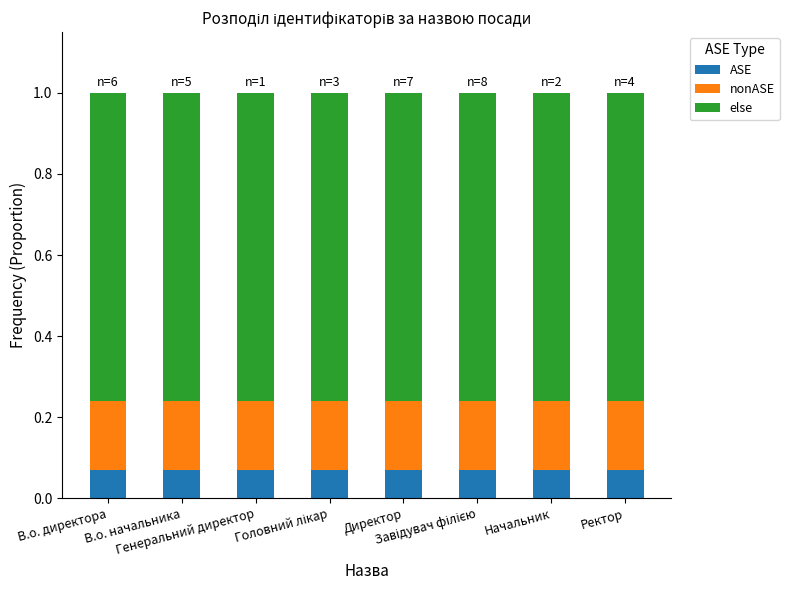

Count the ASE values in the range 0 to 1.

8